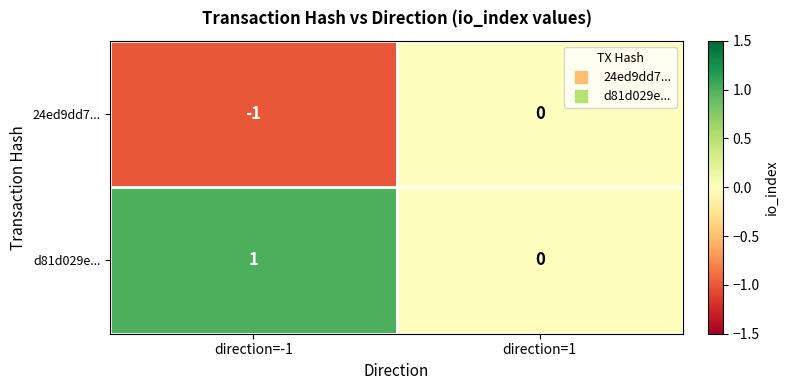

Which category has the lowest value in the 24ed9dd7... series?

direction=-1